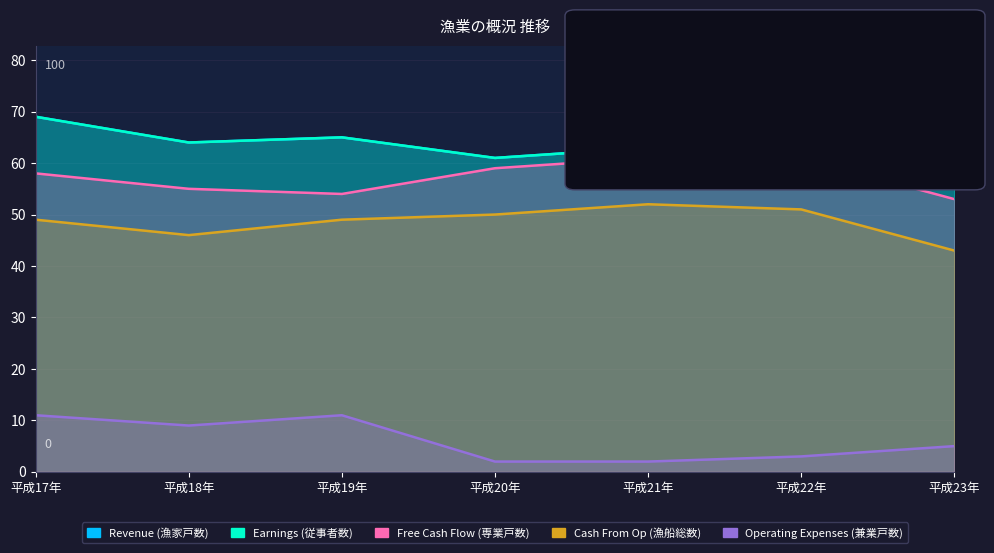

True or false: Revenue (漁家戸数) has a value of 61 at 平成20年.

True